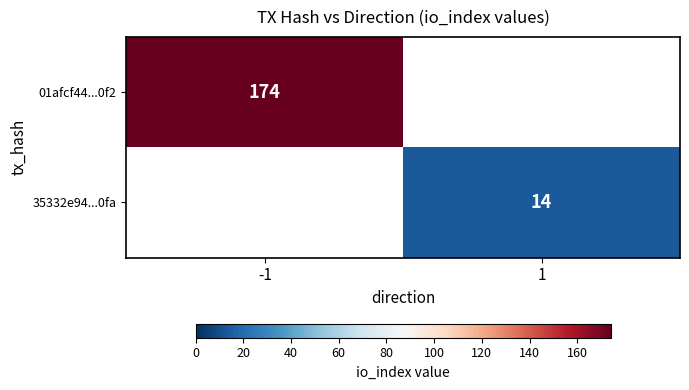

The value of 35332e94...0fa at 1 is 21. True or false?

False